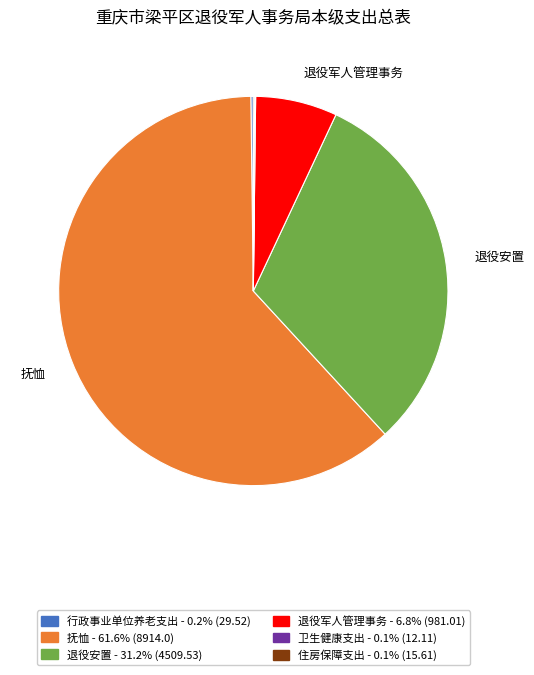

Is there a majority slice in this chart?

Yes